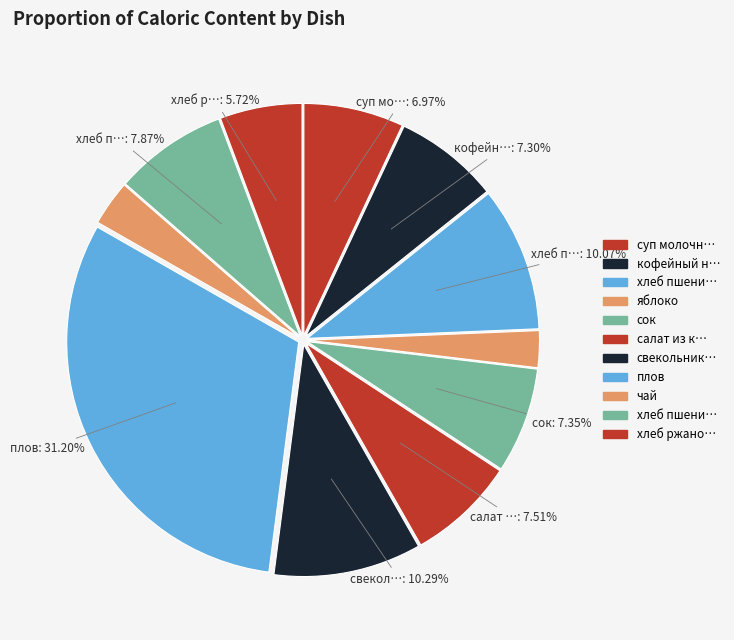

How many slices are in this pie chart?

11